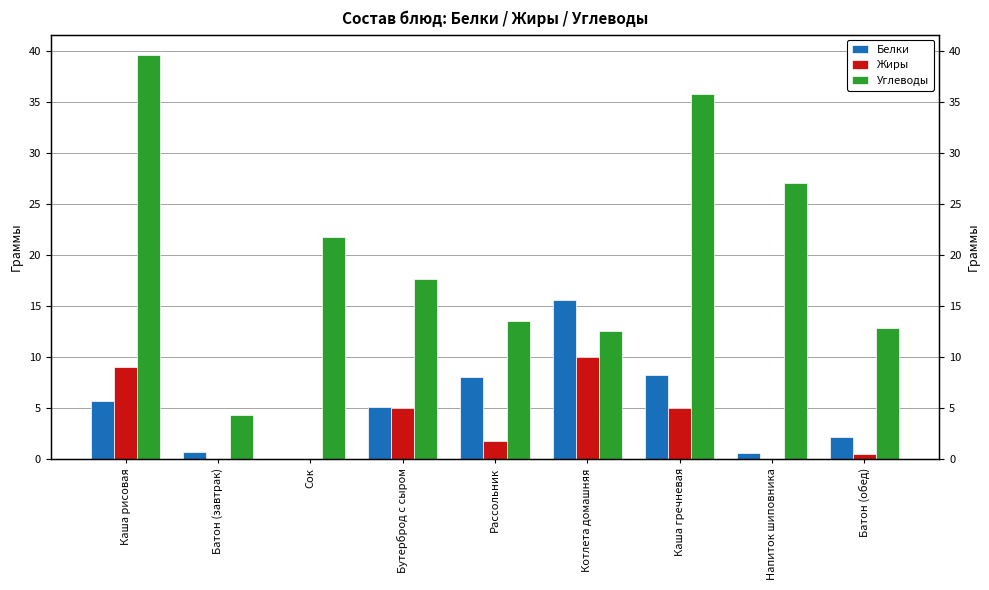

How many values in the Белки series exceed 5?

5